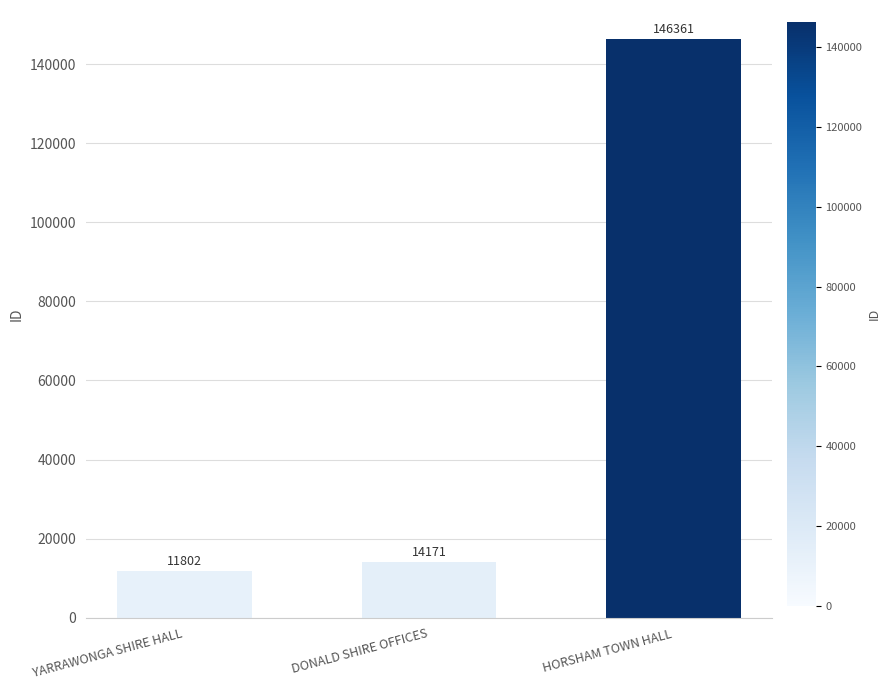

What is the value of the 2nd bar from the left?

14171